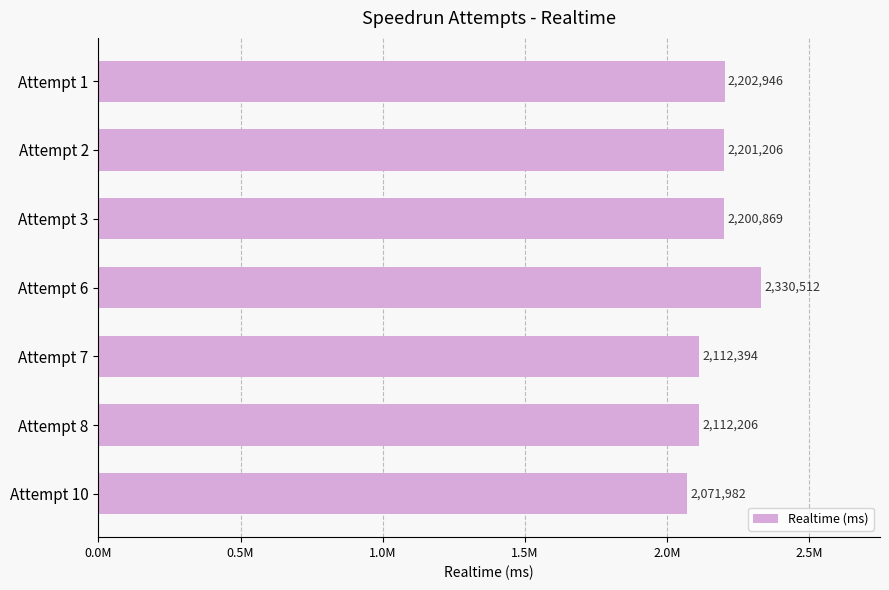

Count the number of data series in this chart.

1